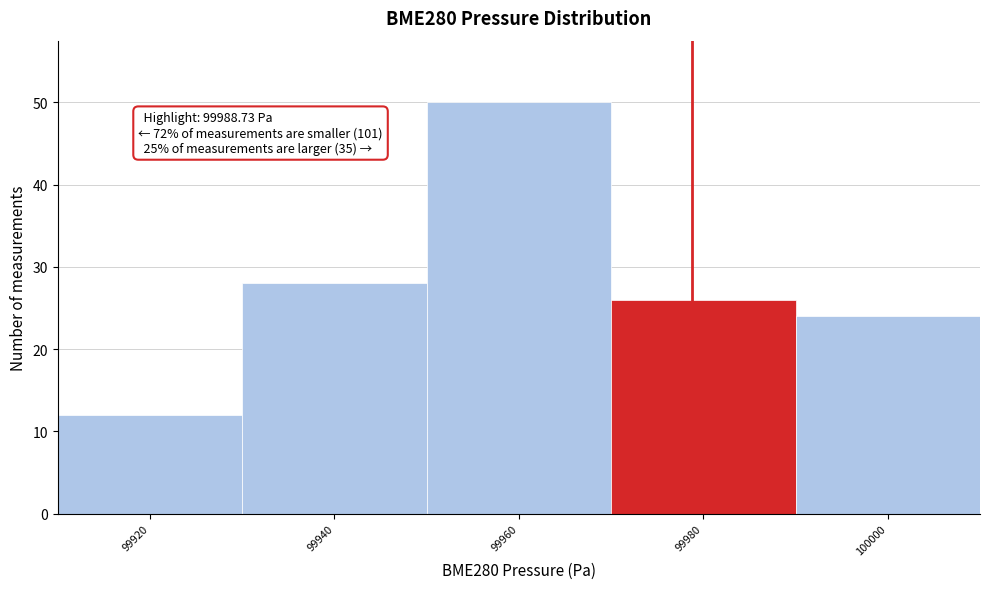

Reading left to right, transcribe all the data shown in this chart.

12	28	50	26	24